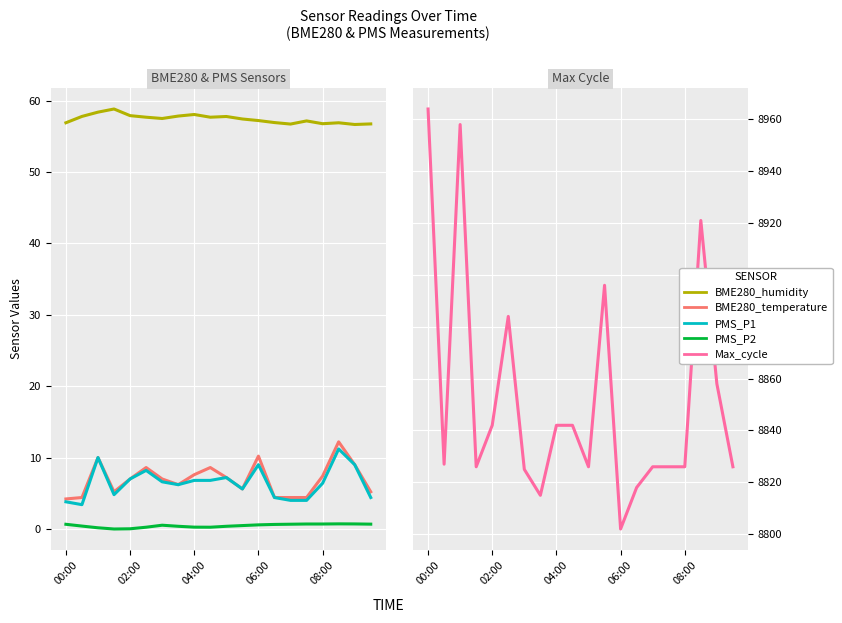

What is the greatest value displayed?

8964.0